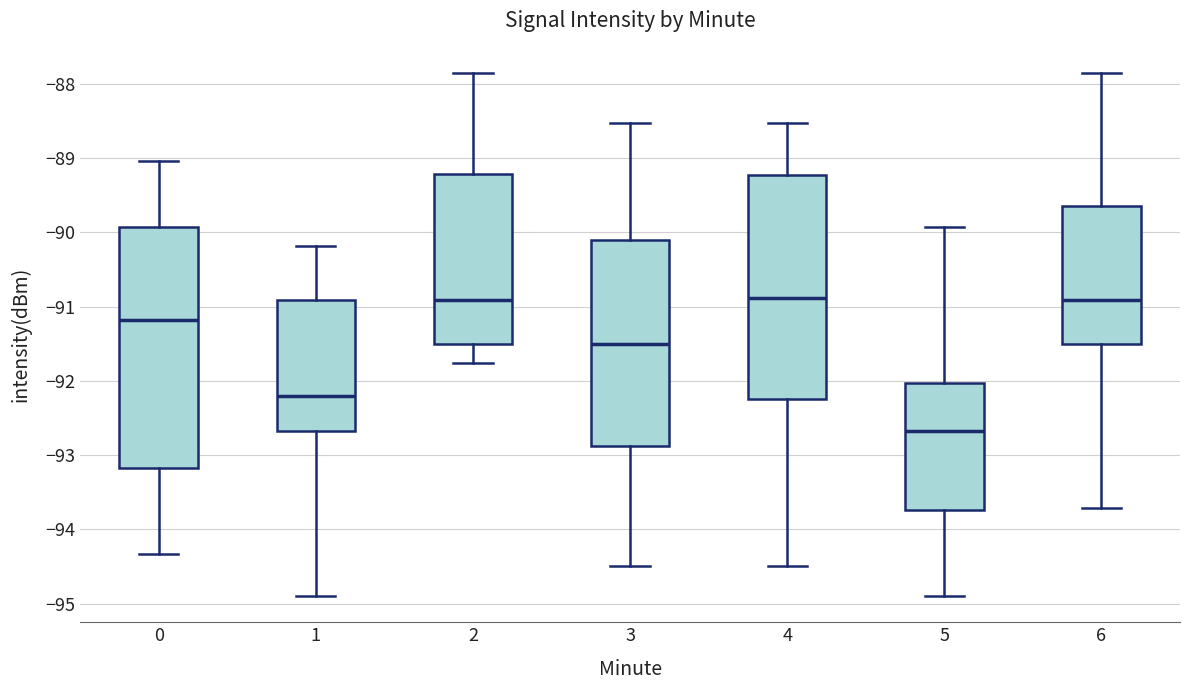

Reading left to right, transcribe this box plot: for each box, give where its median line is, the range the box spans, and where its two whiskers end, as read against the y-axis. The values are not printed on the chart, so give them approximately, as read against the axis.

0: median -91.2, box -93.2 to -89.9, whiskers -94.3 to -89.0
1: median -92.2, box -92.7 to -90.9, whiskers -94.9 to -90.2
2: median -90.9, box -91.5 to -89.2, whiskers -91.8 to -87.8
3: median -91.5, box -92.9 to -90.1, whiskers -94.5 to -88.5
4: median -90.9, box -92.2 to -89.2, whiskers -94.5 to -88.5
5: median -92.7, box -93.7 to -92.0, whiskers -94.9 to -89.9
6: median -90.9, box -91.5 to -89.6, whiskers -93.7 to -87.8